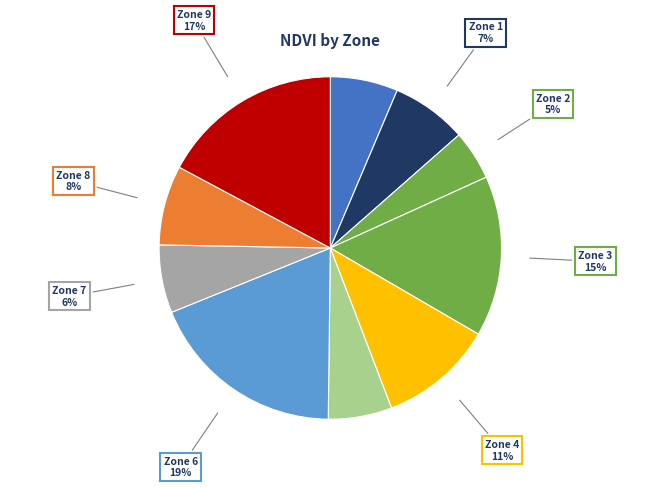

Does any single category account for the majority?

No